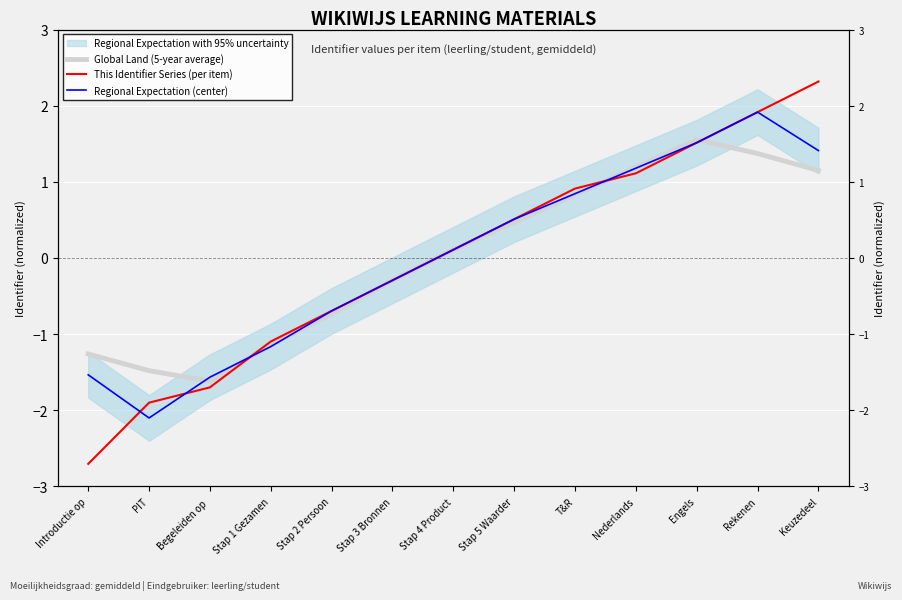

Which series changed the most between Introductie op and PIT?

This Identifier Series (per item)